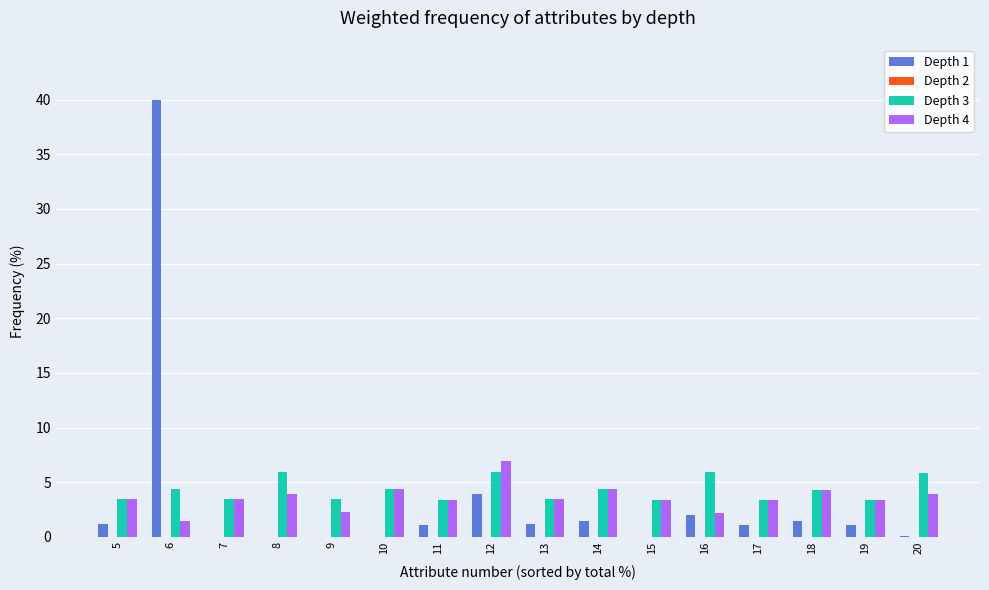

Which series has the largest range (max minus min)?

Depth 1